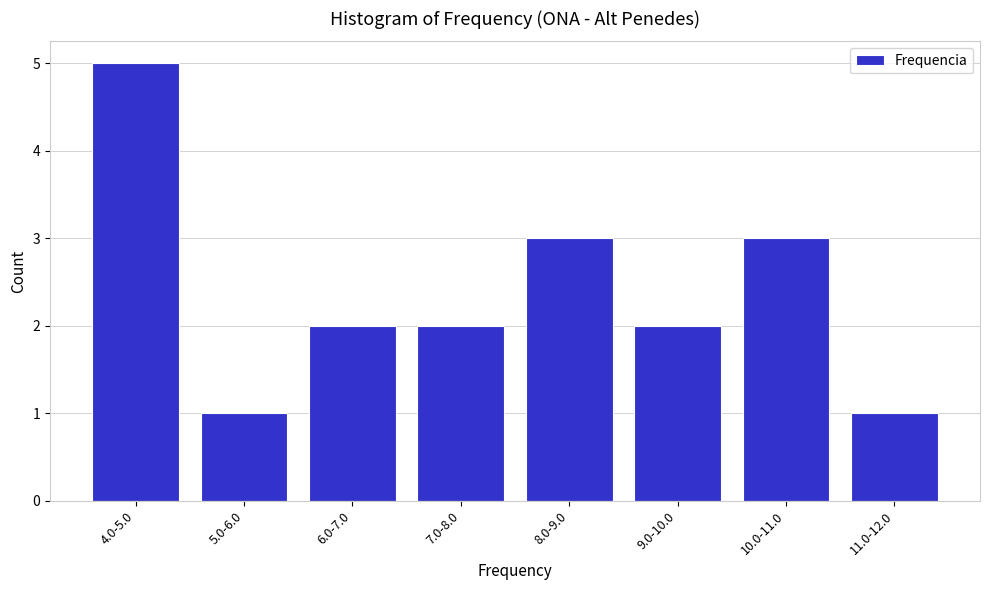

Reading left to right, what are all the values shown in this chart?

5	1	2	2	3	2	3	1